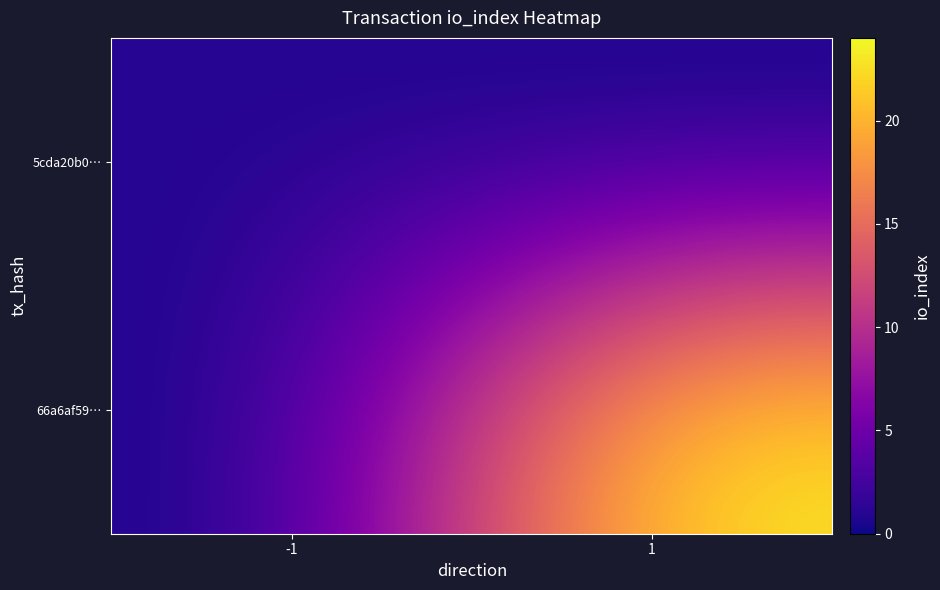

Reading left to right, extract all data points from this chart.

5cda20b0…: -1=1	1=0
66a6af59…: -1=0	1=24